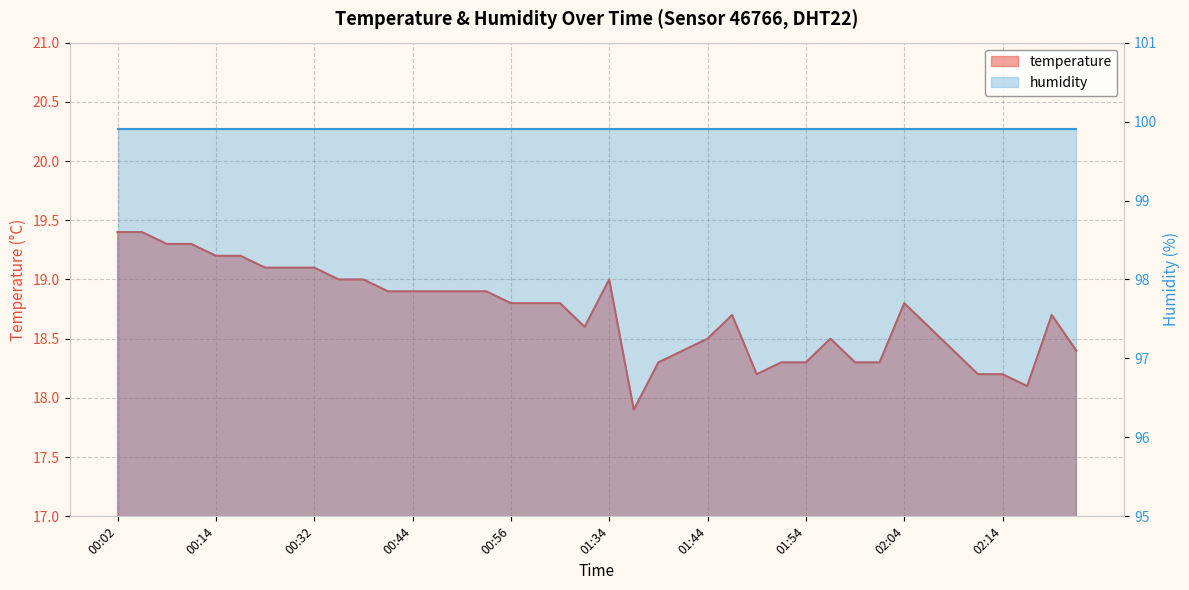

List the labels in order of value, largest first.

00:02, 00:05, 00:08, 00:11, 00:14, 00:17, 00:22, 00:28, 00:32, 00:34, 00:38, 01:34, 00:41, 00:44, 00:47, 00:50, 00:53, 00:56, 01:03, 01:06, 02:04, 01:47, 02:19, 01:32, 02:07, 01:44, 01:57, 01:42, 02:09, 02:21, 01:39, 01:52, 01:54, 01:59, 02:02, 01:49, 02:11, 02:14, 02:16, 01:37